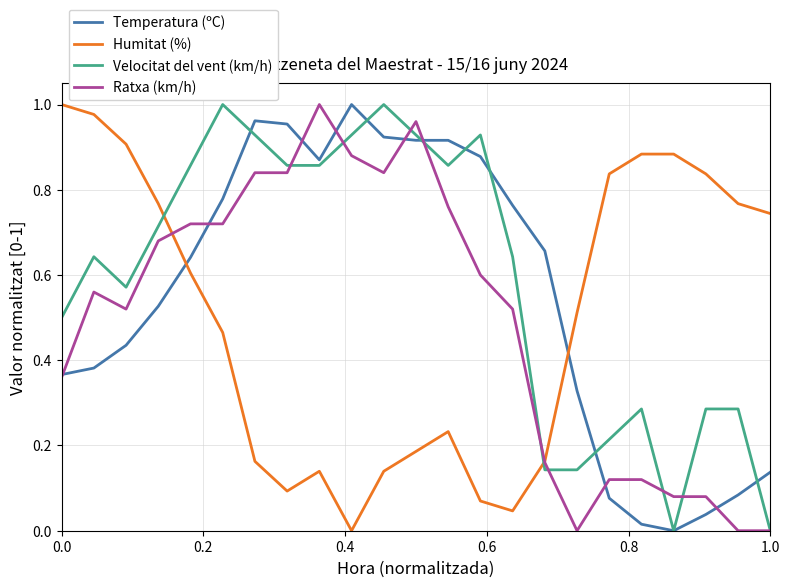

True or false: Velocitat del vent (km/h) has more than 0 interior local peaks.

True